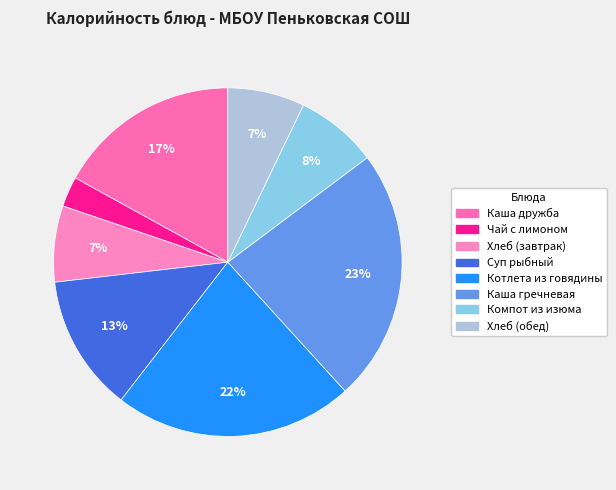

The Суп рыбный slice represents 7% of the pie. True or false?

False